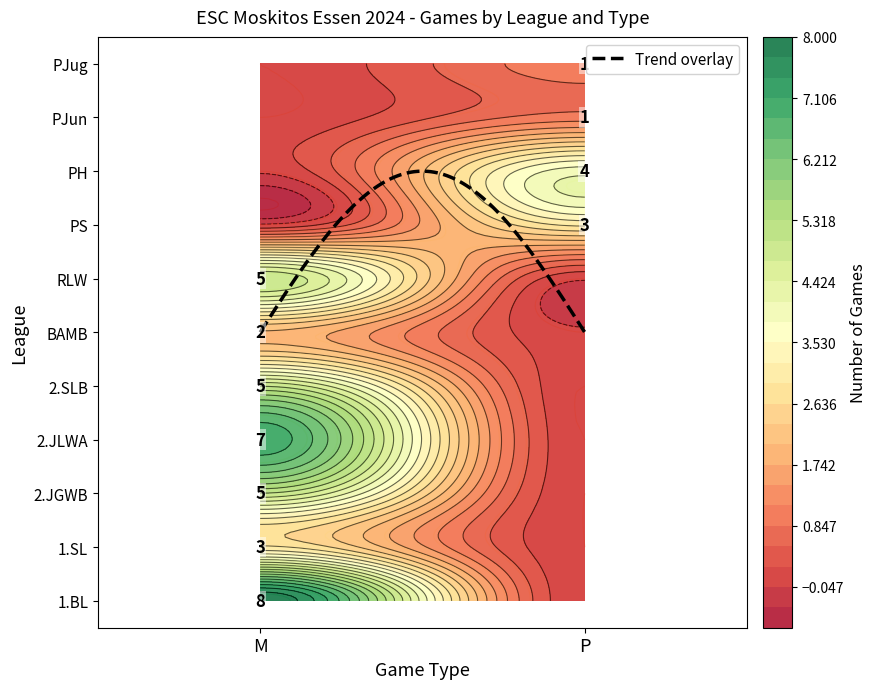

Which series changed the most between M and P?

1.BL